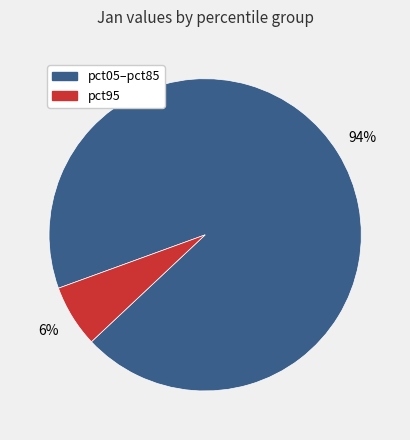

Does any single category account for the majority?

Yes